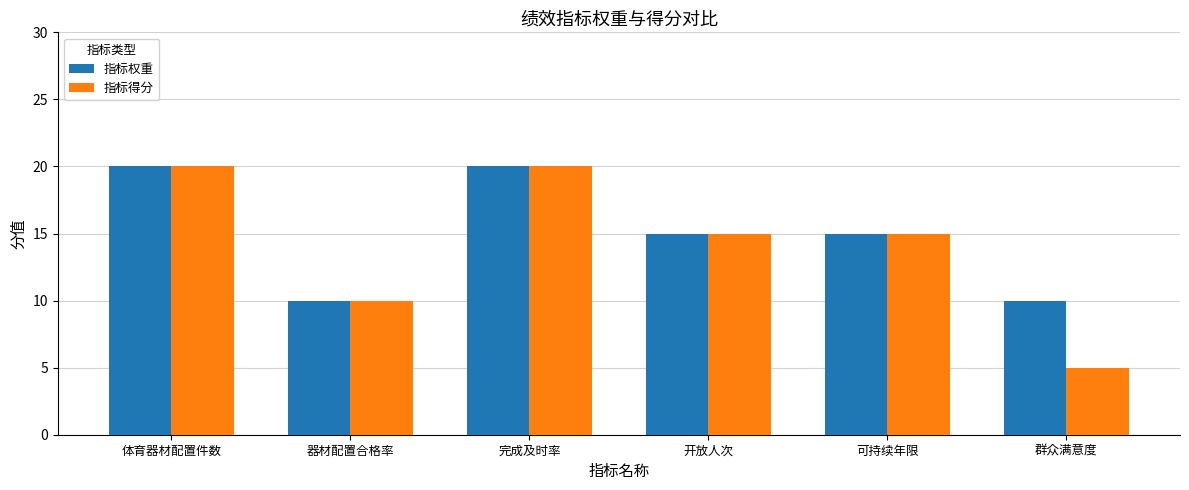

What is the label of the 3rd bar from the right?

开放人次